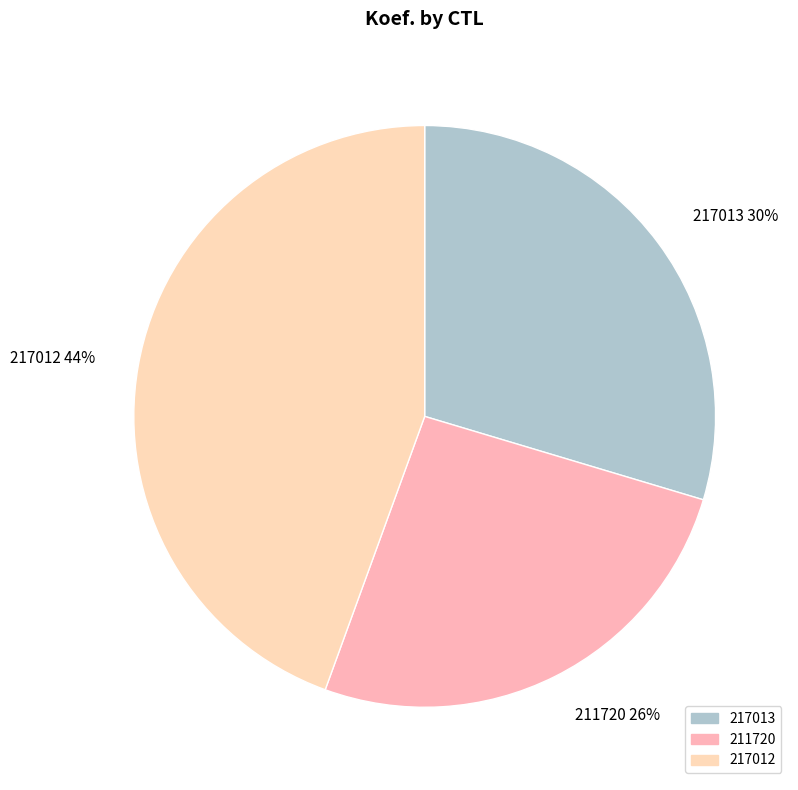

Is 217013 the majority of the pie?

No